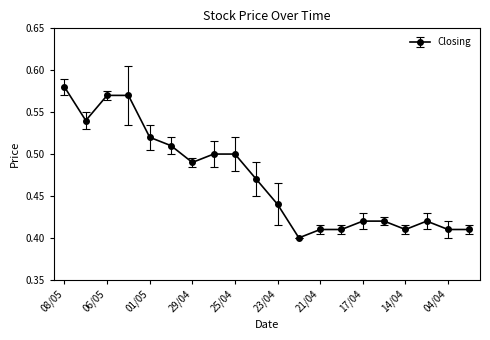

Count the values in the range 0 to 1.

20